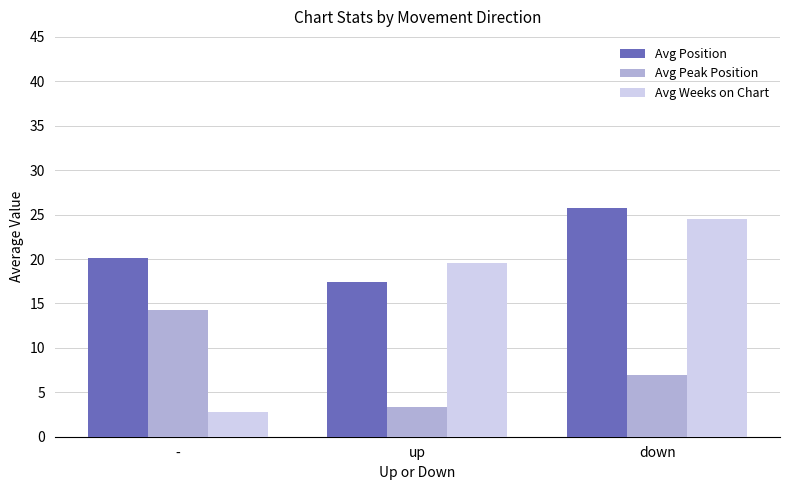

True or false: Avg Position has a value of 35.7 at down.

False